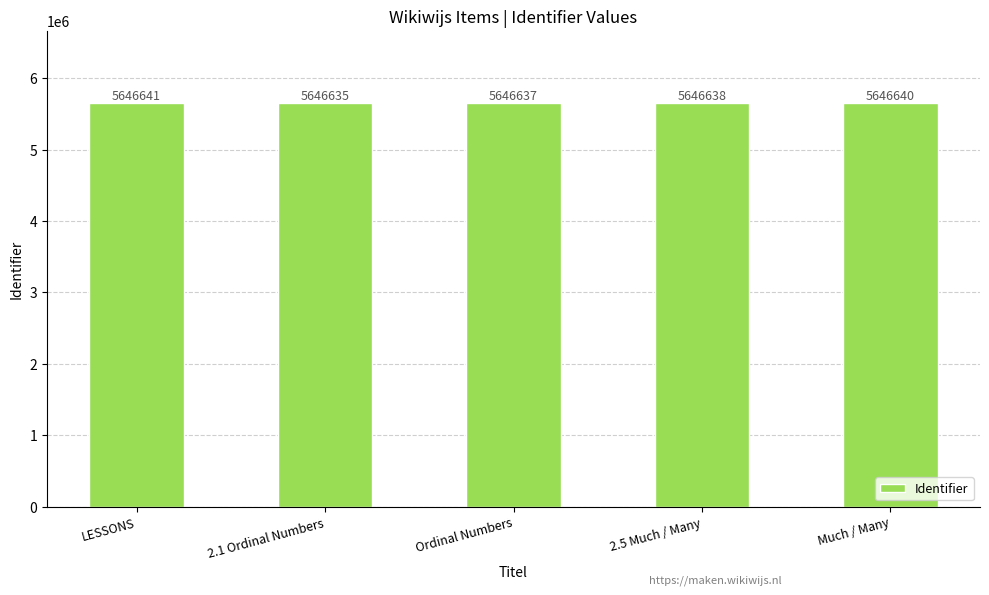

The chart shows a value of 9886709 at Ordinal Numbers. True or false?

False